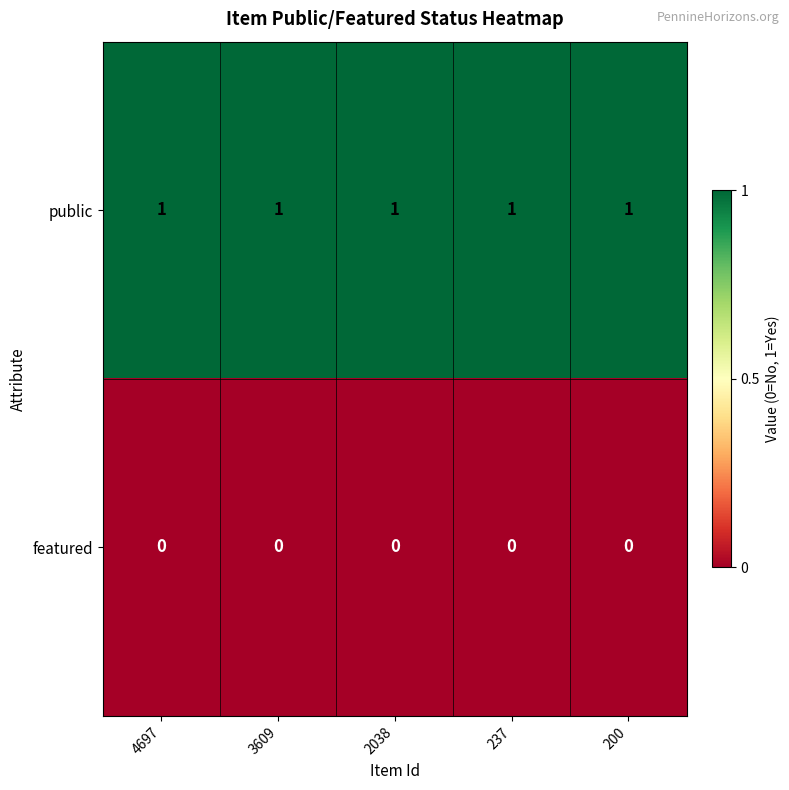

The value of public at 2038 is 1. True or false?

True